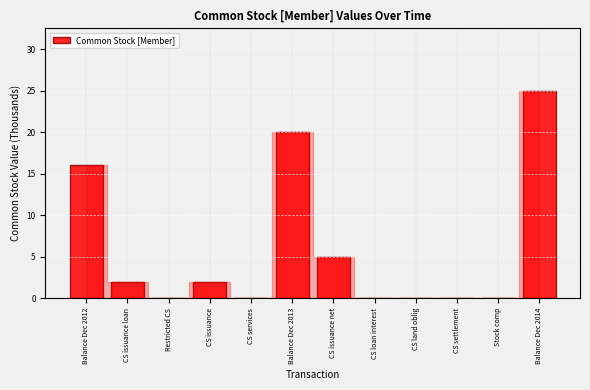

Reading left to right, what are all the values shown in this chart?

Balance Dec 2012=16	CS issuance loan=2	Restricted CS=0	CS issuance=2	CS services=0	Balance Dec 2013=20	CS issuance net=5	CS loan interest=0	CS land oblig=0	CS settlement=0	Stock comp=0	Balance Dec 2014=25